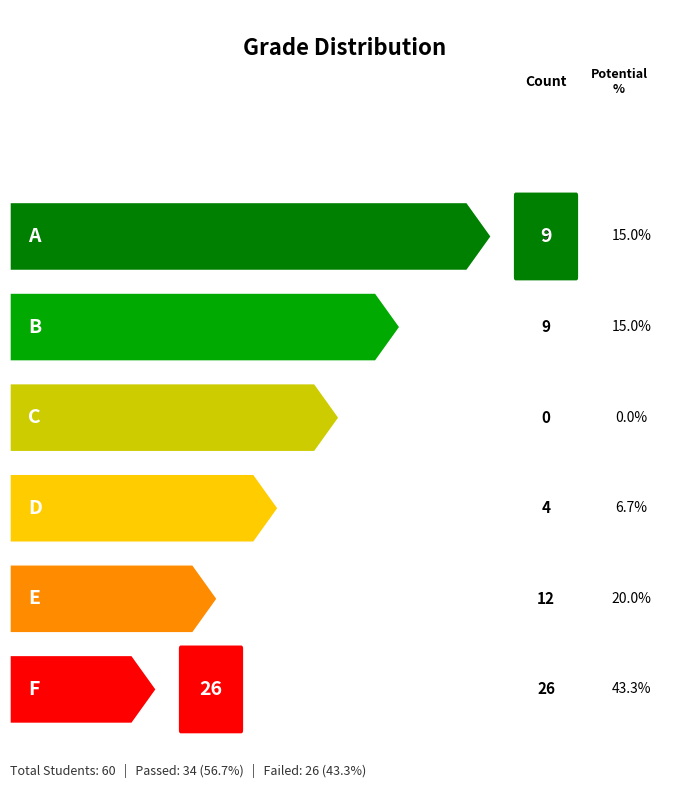

What value does the percentage series have at B?

15.0